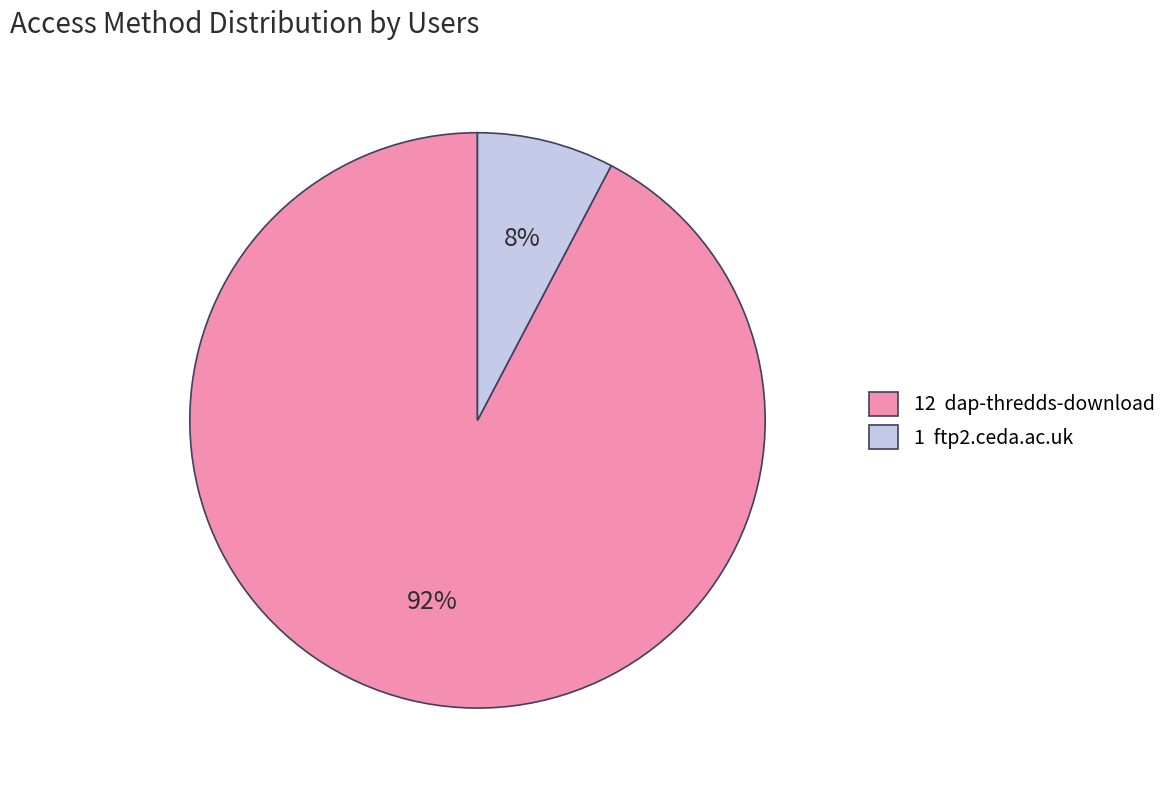

The 1 ftp2.ceda.ac.uk slice represents 8% of the pie. True or false?

True